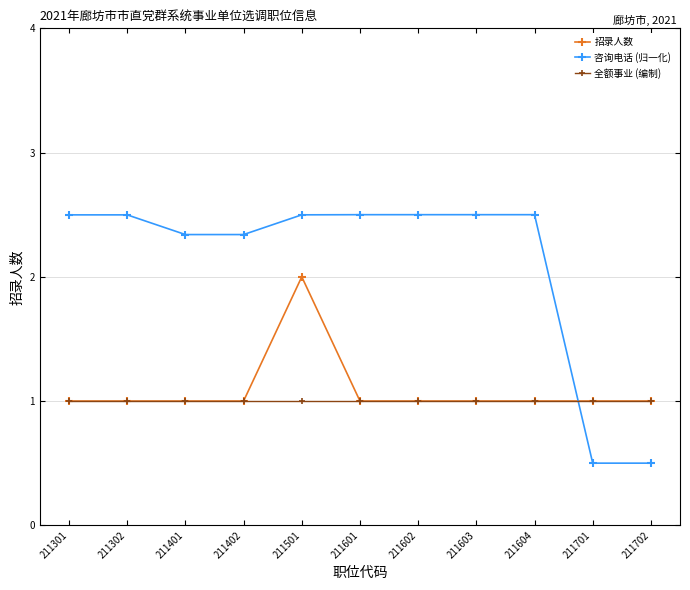

After their last crossing, which series has the higher values: 咨询电话 (归一化) or 全额事业 (编制)?

全额事业 (编制)